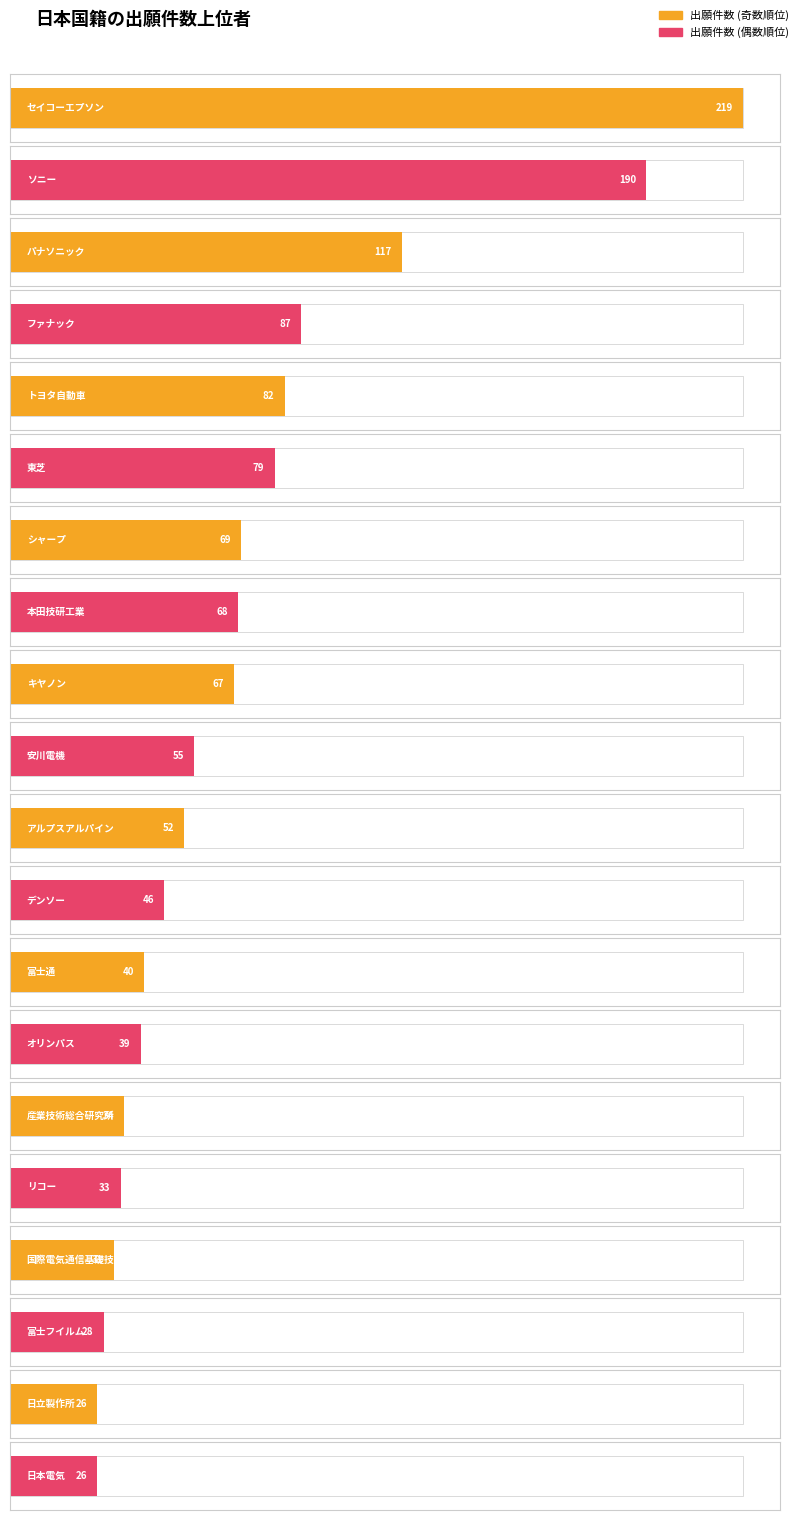

Reading left to right, extract all data points from this chart.

セイコーエプソン=219	ソニー=190	パナソニック=117	ファナック=87	トヨタ自動車=82	東芝=79	シャープ=69	本田技研工業=68	キヤノン=67	安川電機=55	アルプスアルパイン=52	デンソー=46	富士通=40	オリンパス=39	産業技術総合研究所=34	リコー=33	国際電気通信基礎技術研究所=31	富士フイルム=28	日立製作所=26	日本電気=26